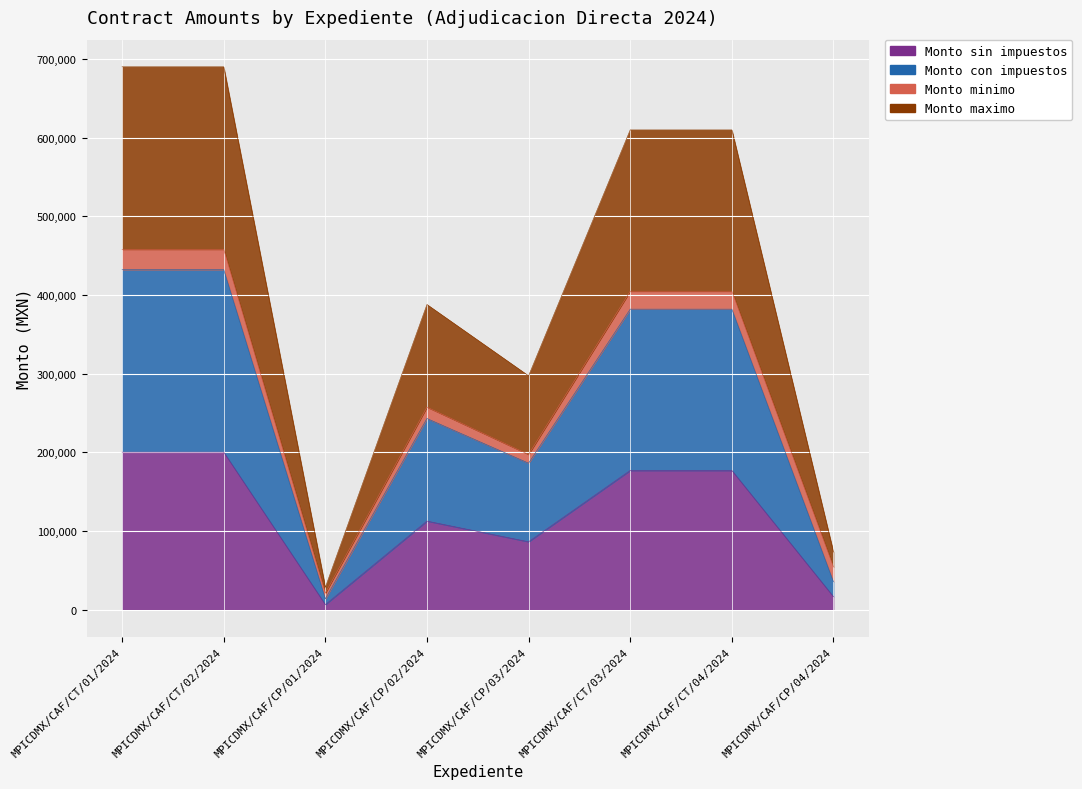

What is the label of the 5th point from the right?

MPICDMX/CAF/CP/02/2024